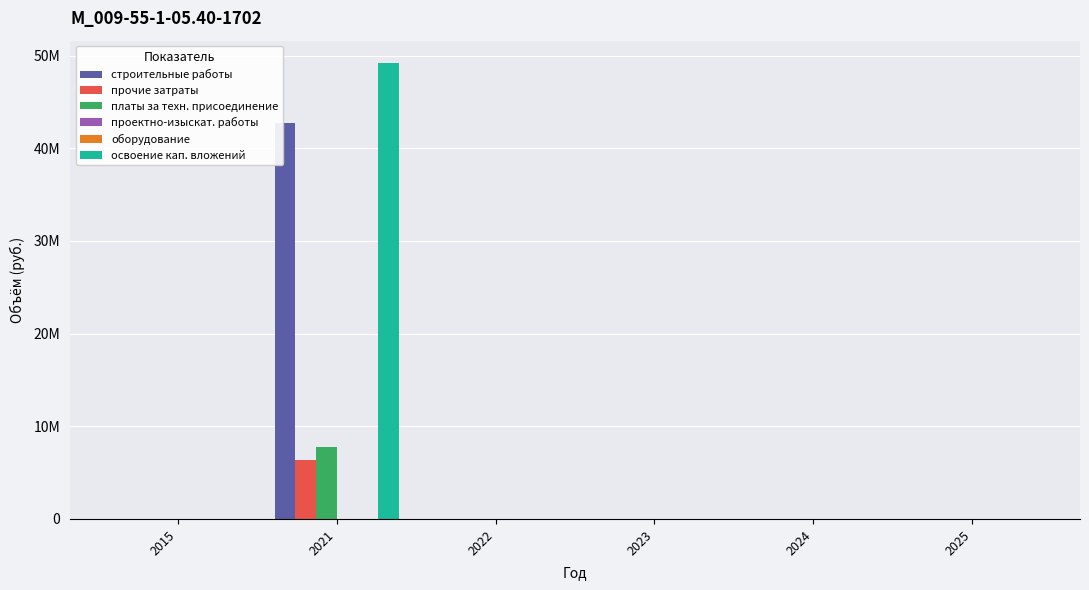

Between 2025 and 2015, which is larger?

2025